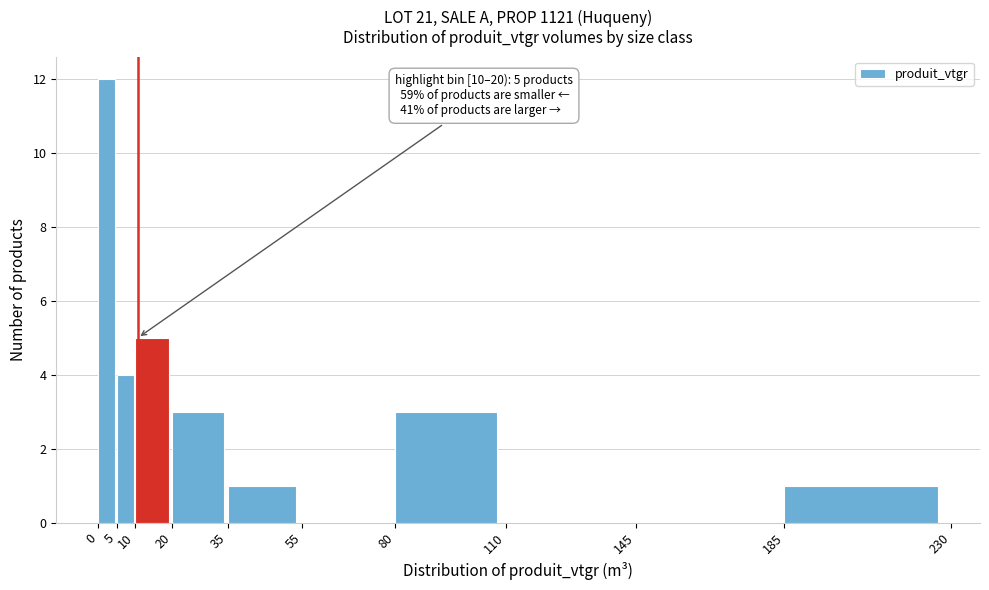

Which range on the x-axis has the tallest bar?

0 to 5